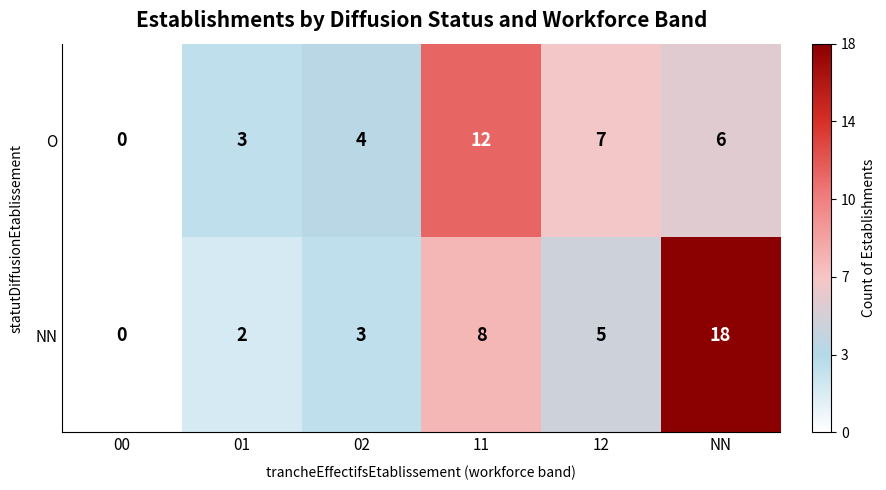

At 12, list the series in order from smallest to largest.

NN, O